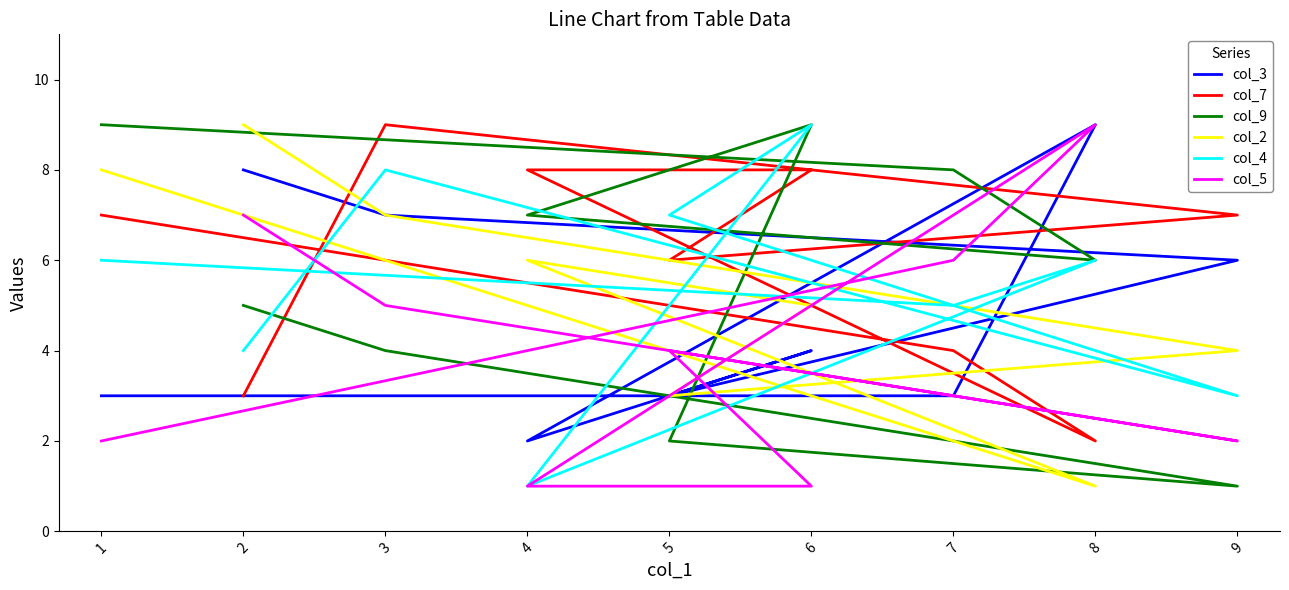

How many series are shown in this chart?

6